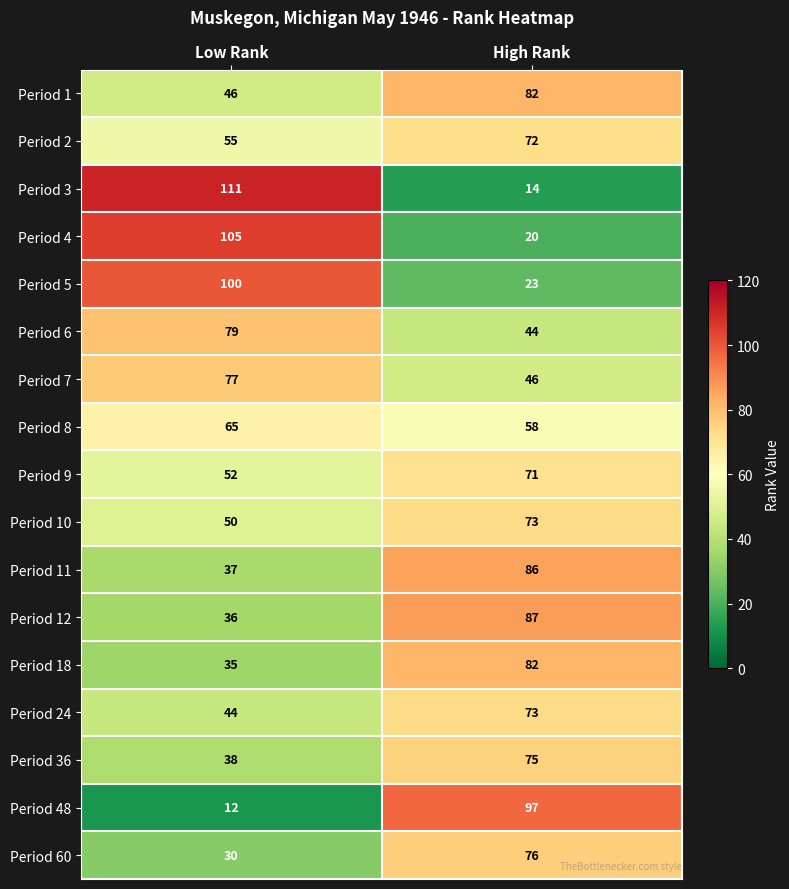

What is the approximate value of Period 24 at High Rank?

73